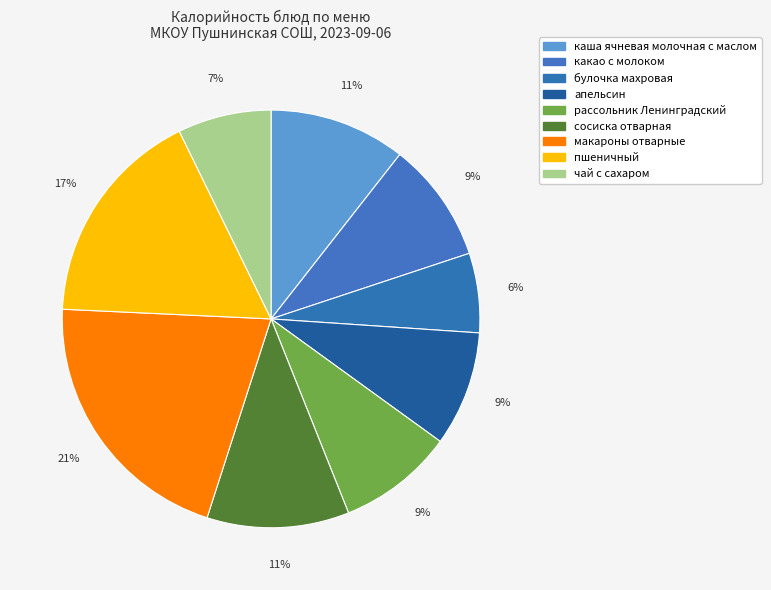

Count the number of slices in the pie.

9